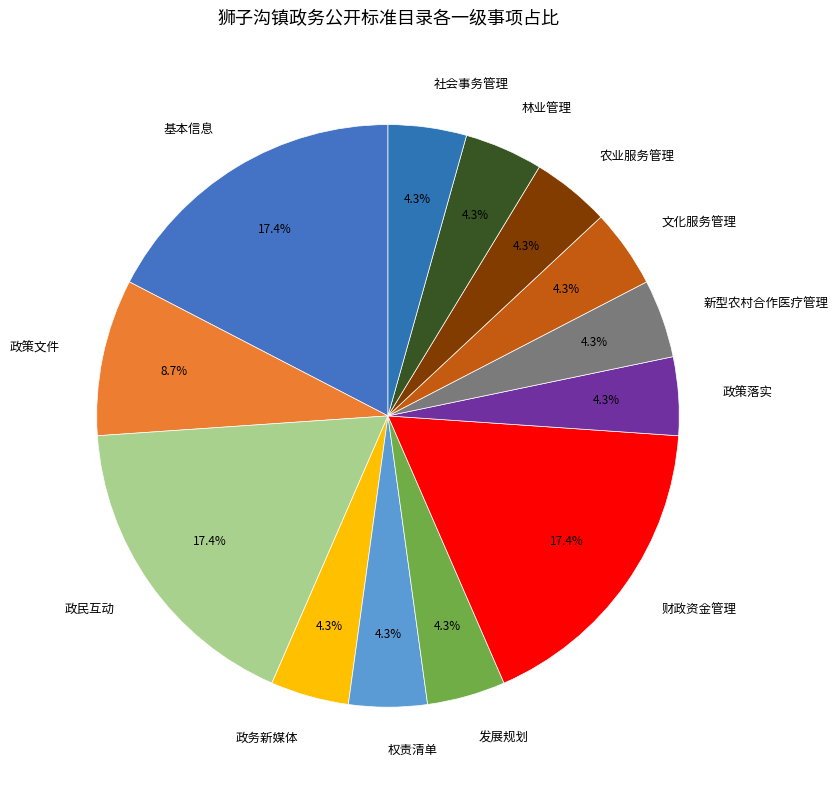

How much of the chart is everything except 权责清单?

95.7%